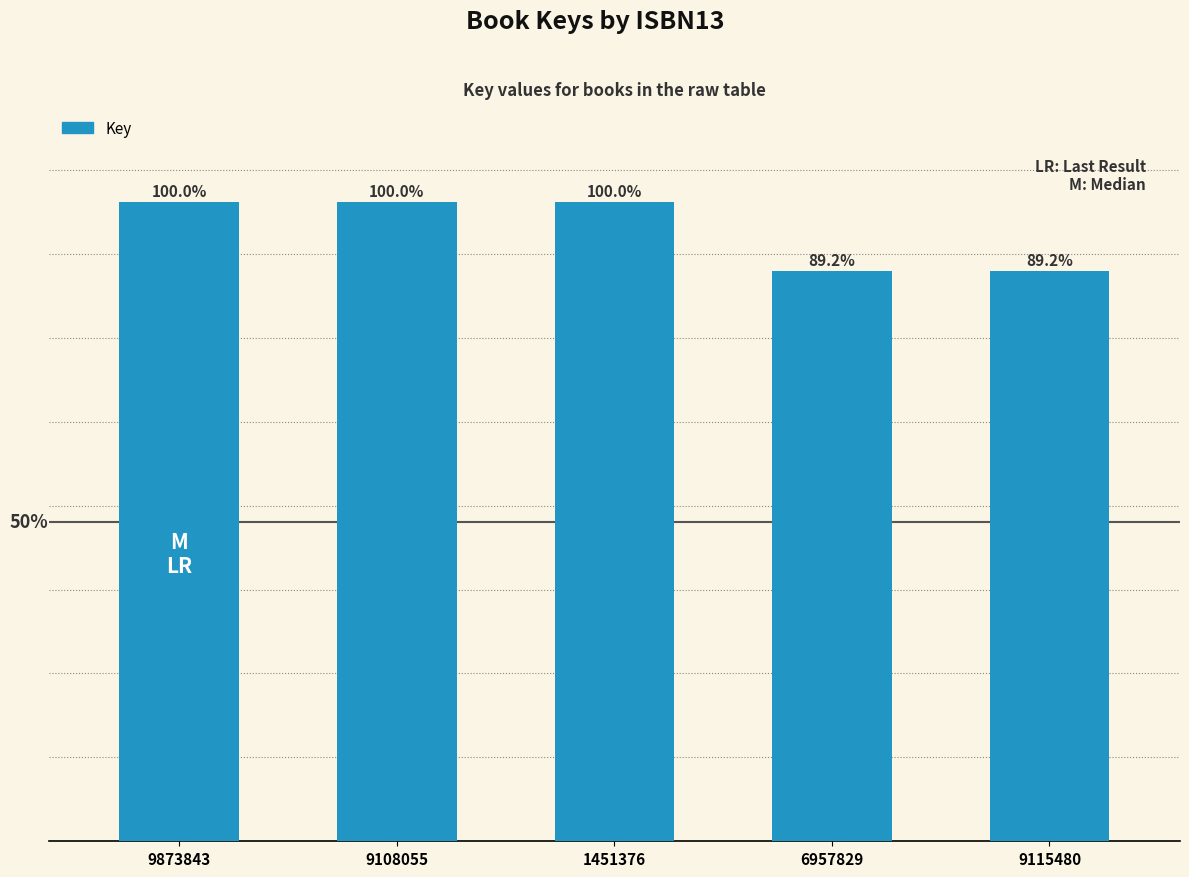

Are the bars horizontal?

No